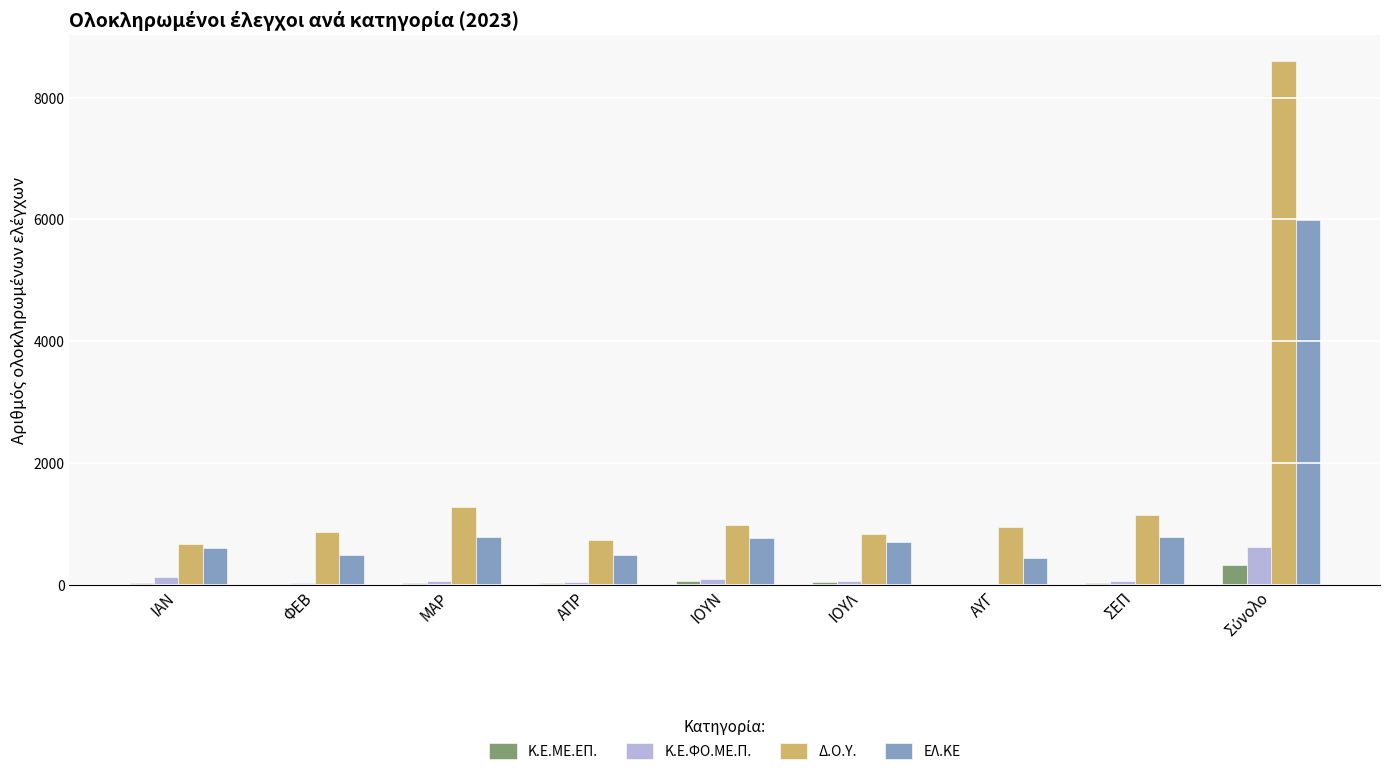

At which label is Δ.Ο.Υ. closest to 4635?

ΜΑΡ